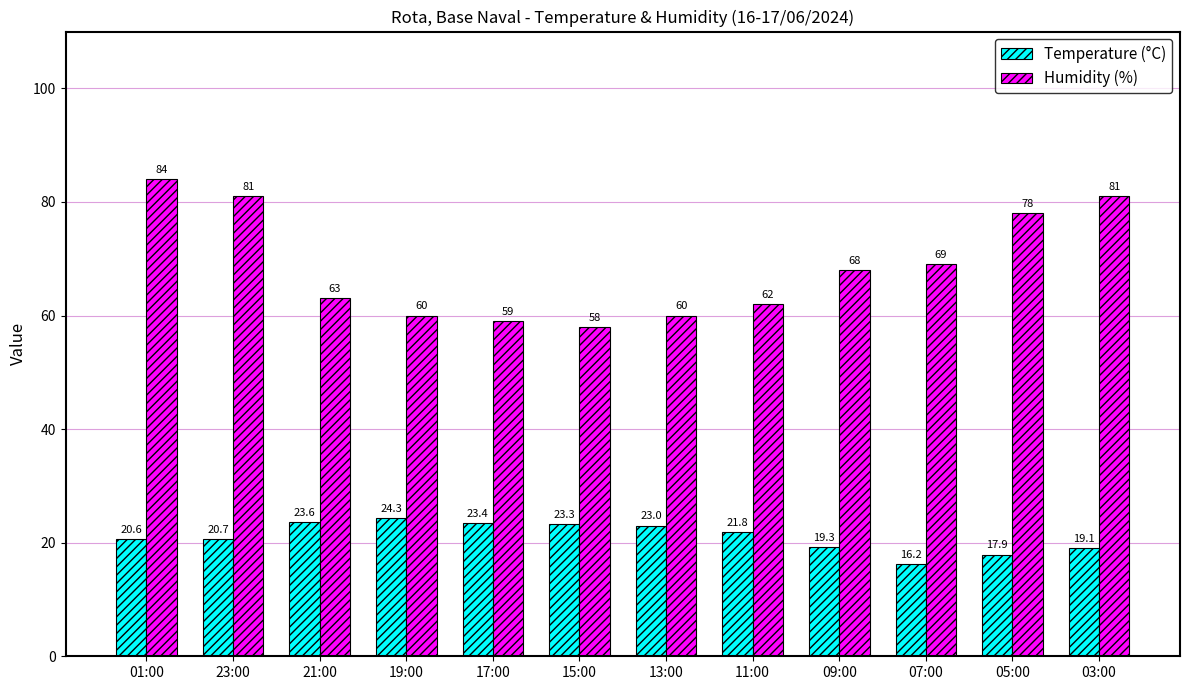

List the series in order of their overall mean, highest first.

Humidity (%), Temperature (°C)